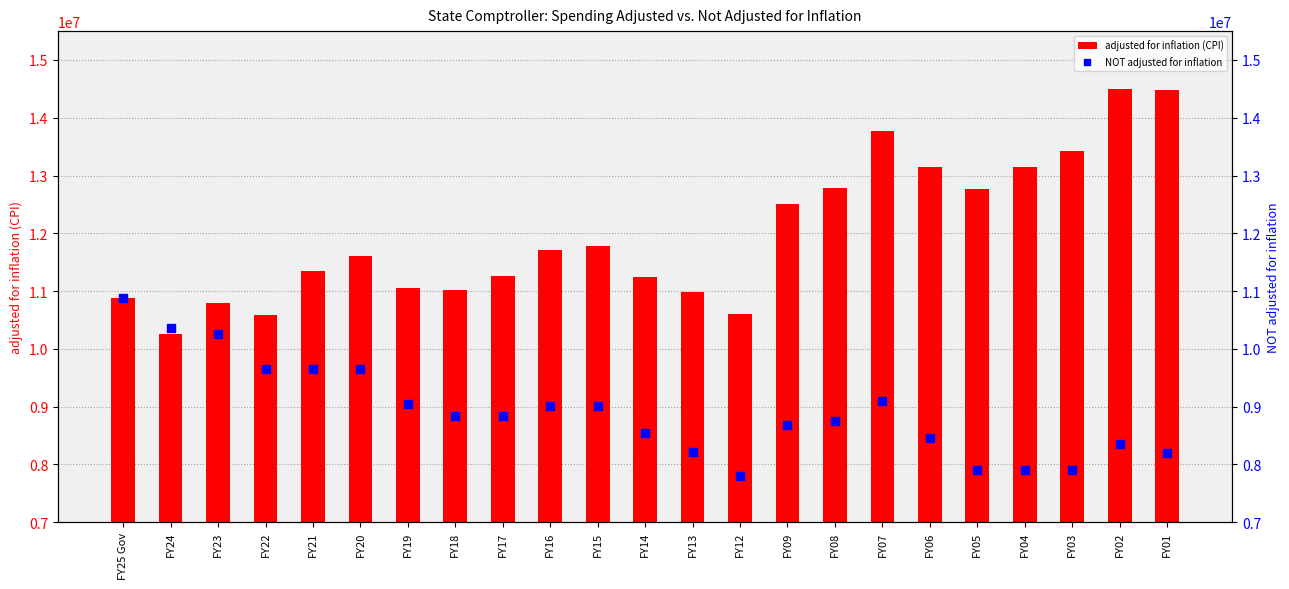

At which category is the sum across all series the highest?

FY07